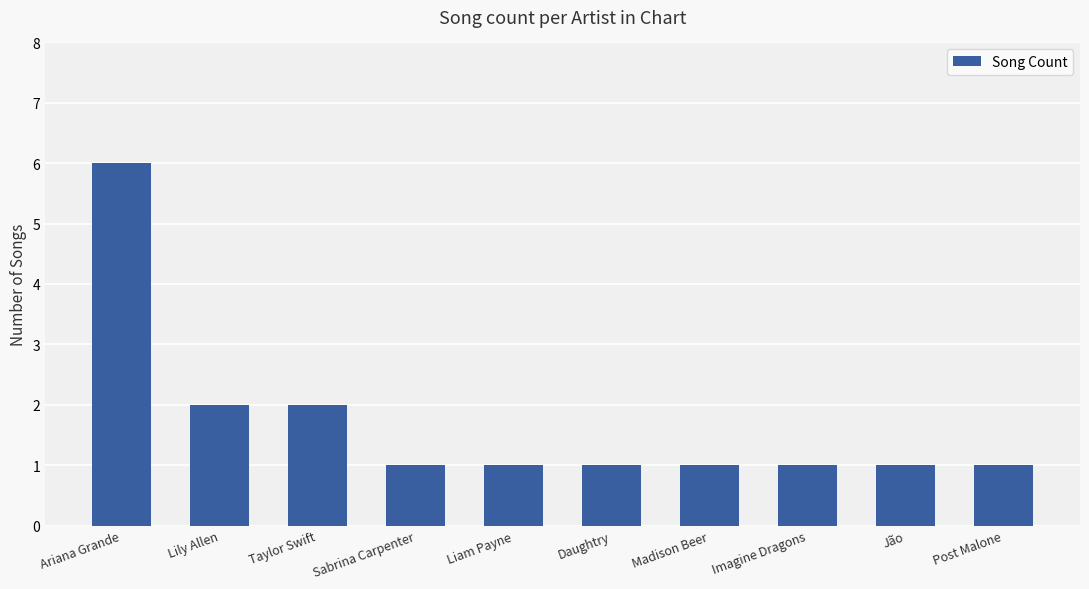

What is the difference between the values at Post Malone and Lily Allen?

1